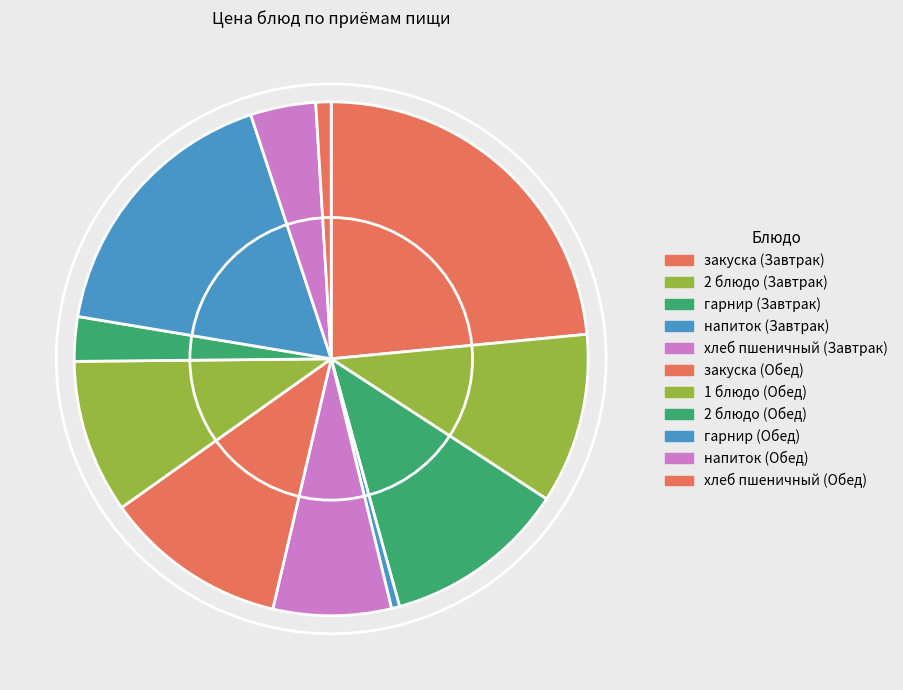

How many segments does this pie chart have?

11